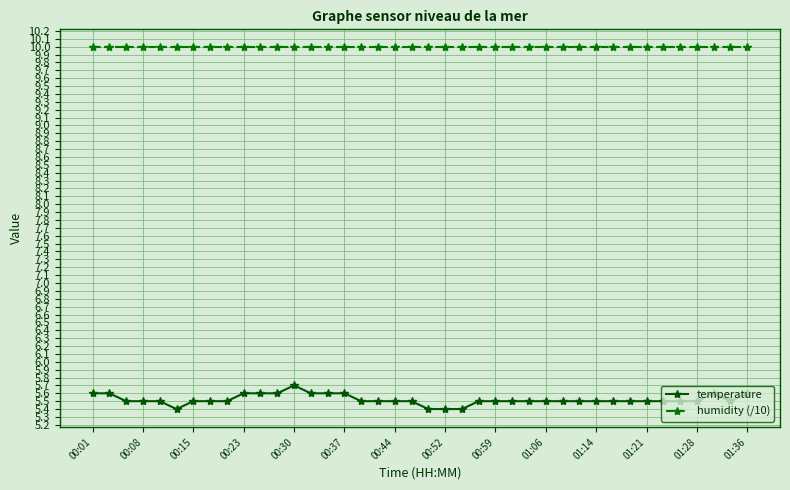

Rank the series by their maximum value, from lowest to highest.

temperature, humidity (/10)